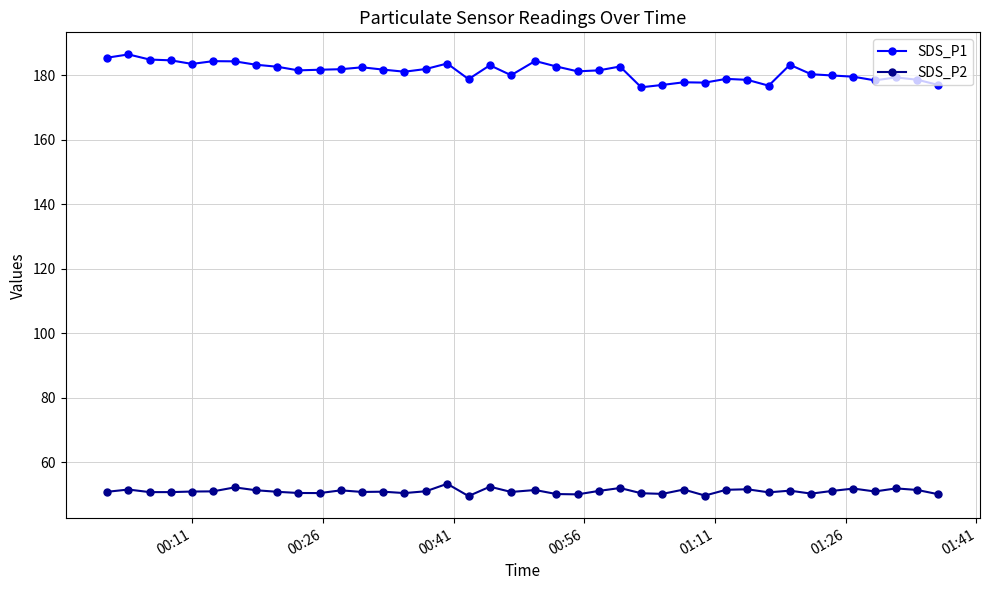

Which series has the largest total across all categories?

SDS_P1